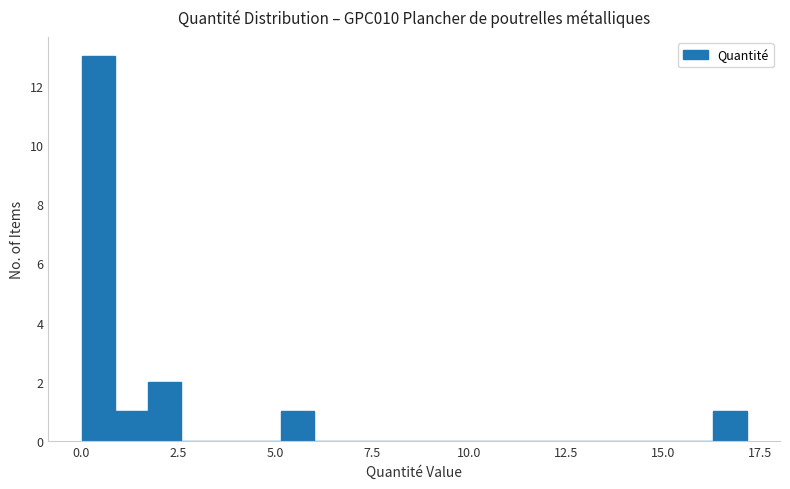

Read against the x-axis, roughly where is the centre of the tallest bar?

0.5